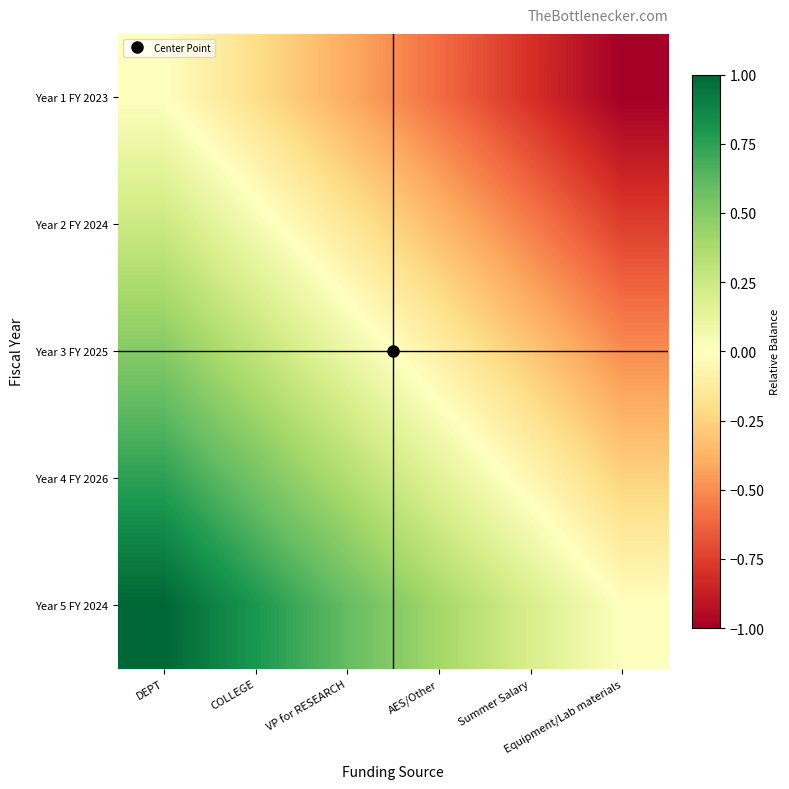

What is the difference between the highest and lowest values at AES/Other?

1.0